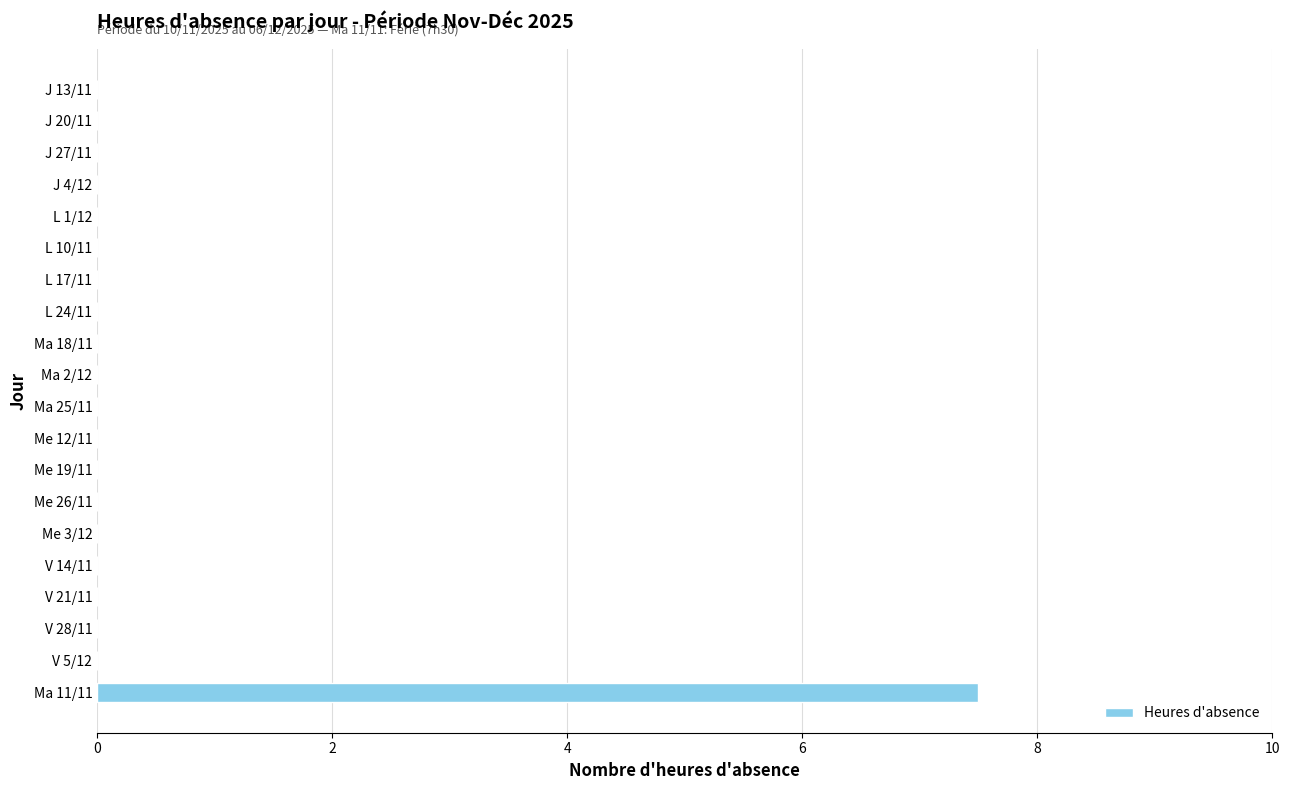

Count the values in the range 0 to 1.

19